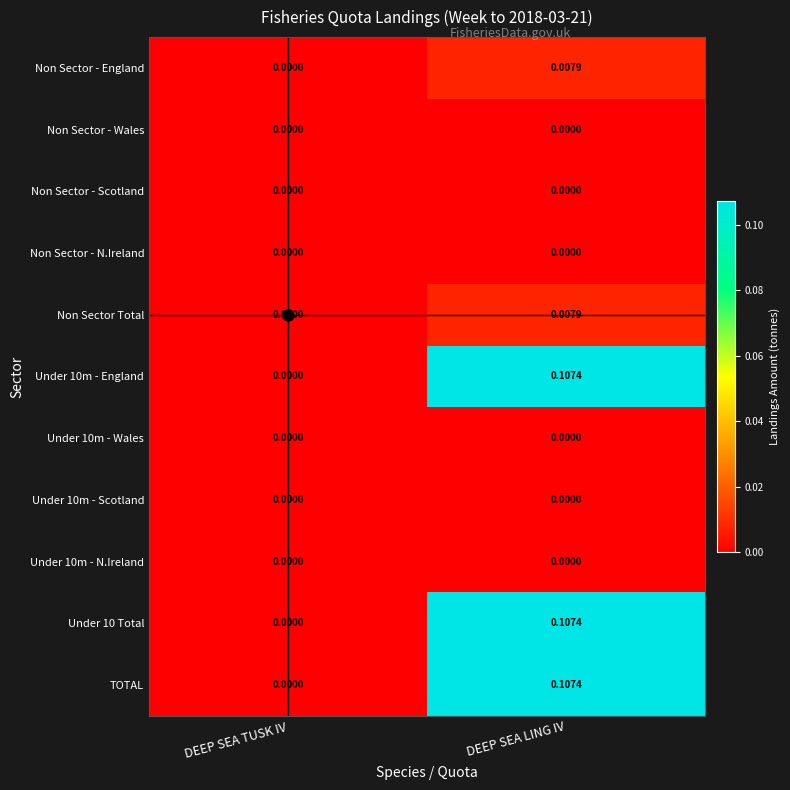

At which category is the sum across all series the highest?

DEEP SEA LING IV